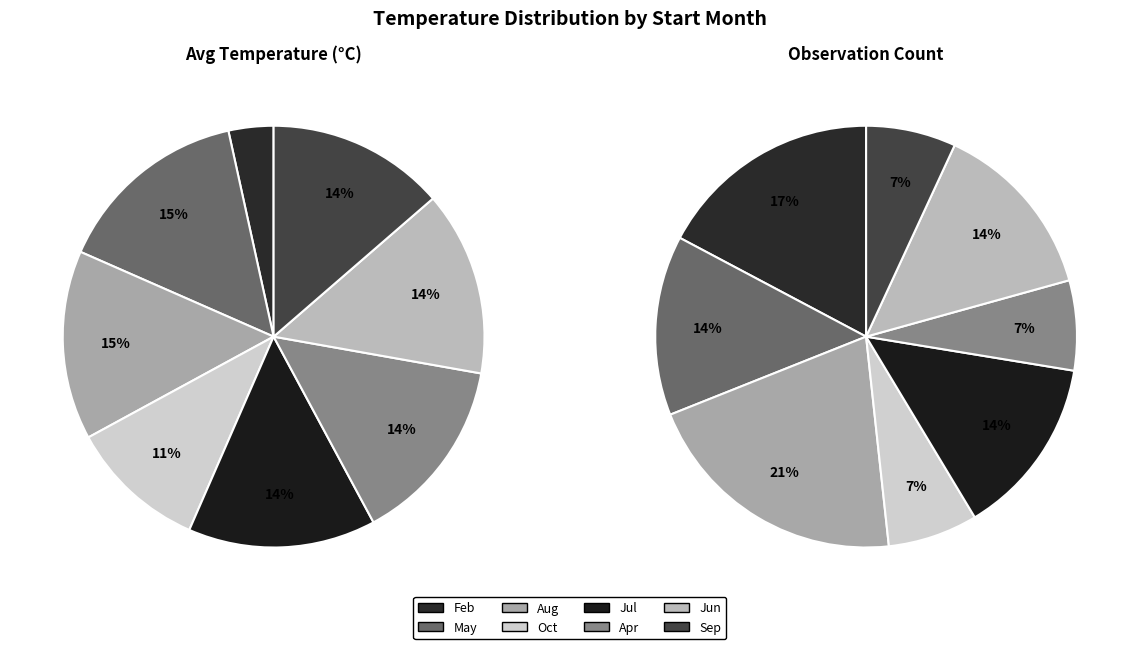

How many slices are in this pie chart?

8